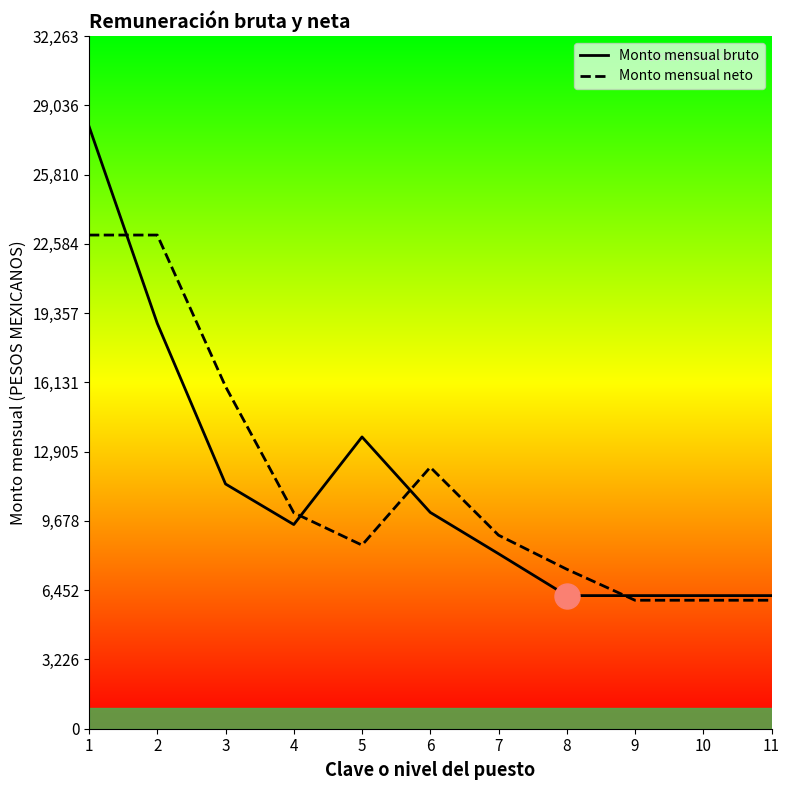

What is the value of the Monto mensual bruto point at the 1st from the left?

28055.0